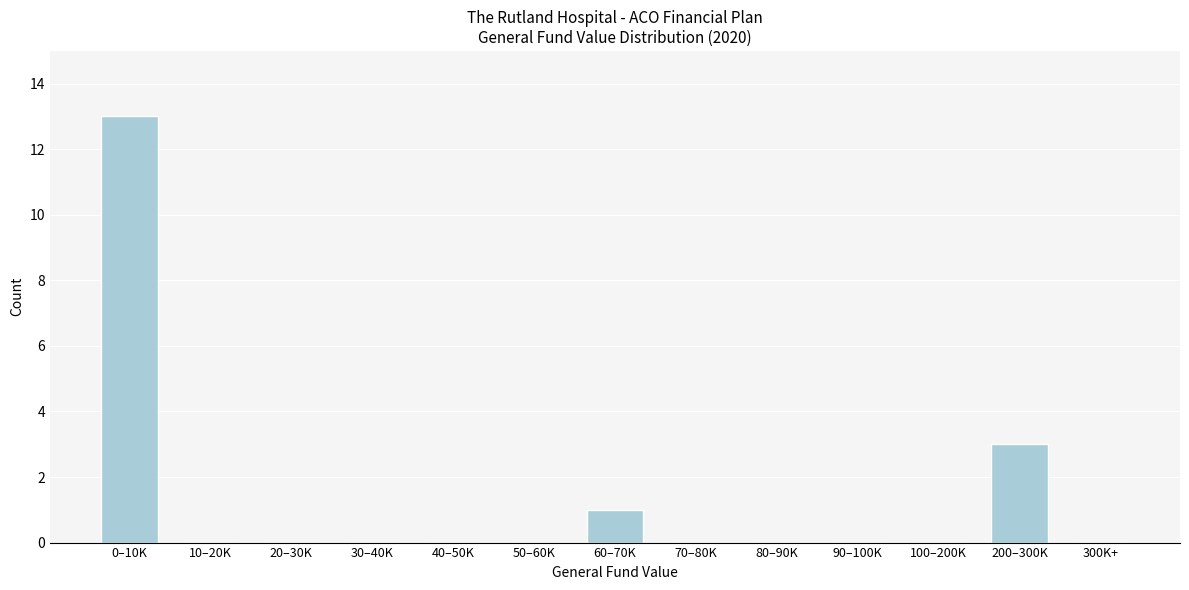

Reading left to right, extract all data points from this chart.

0–10K=13	10–20K=0	20–30K=0	30–40K=0	40–50K=0	50–60K=0	60–70K=1	70–80K=0	80–90K=0	90–100K=0	100–200K=0	200–300K=3	300K+=0